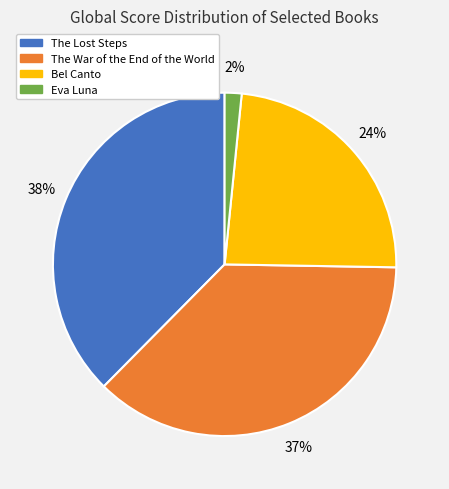

Count the number of slices in the pie.

4